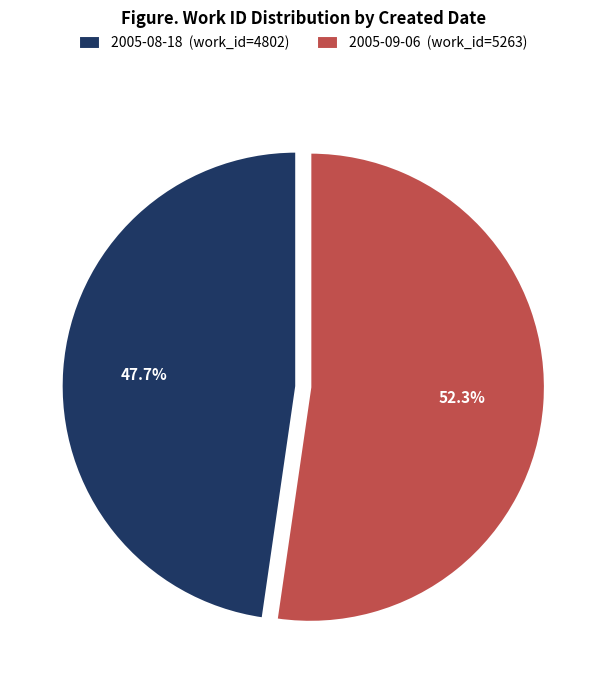

What percentage is the 2005-09-06 slice, to the nearest percent?

52%